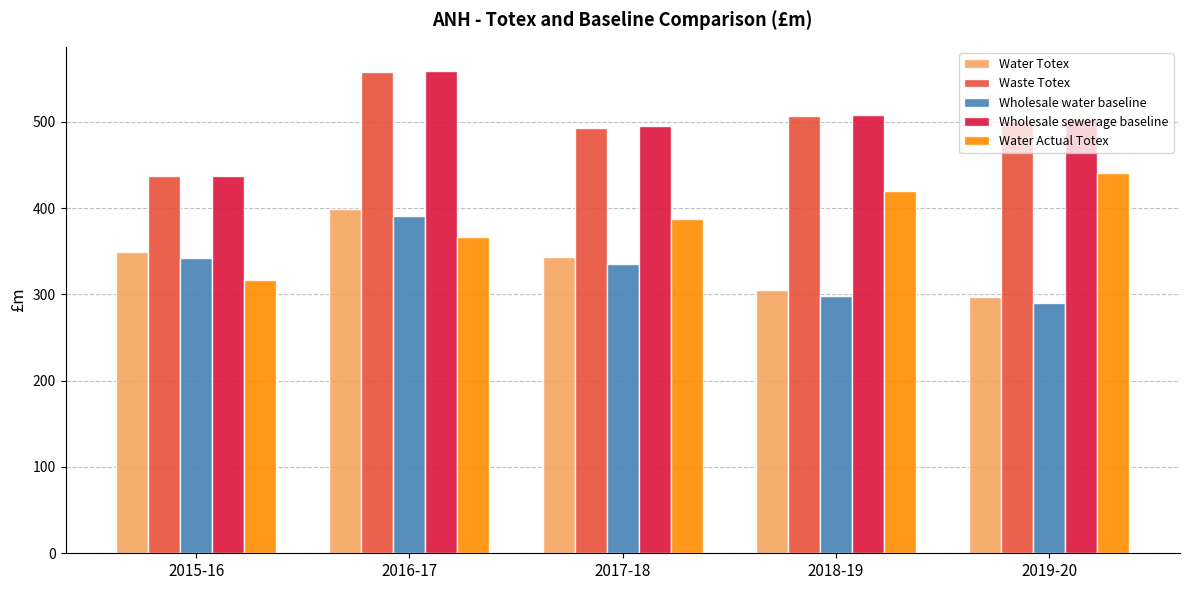

Is the value of Water Actual Totex at 2017-18 greater than the value of Wholesale sewerage baseline at 2019-20?

No